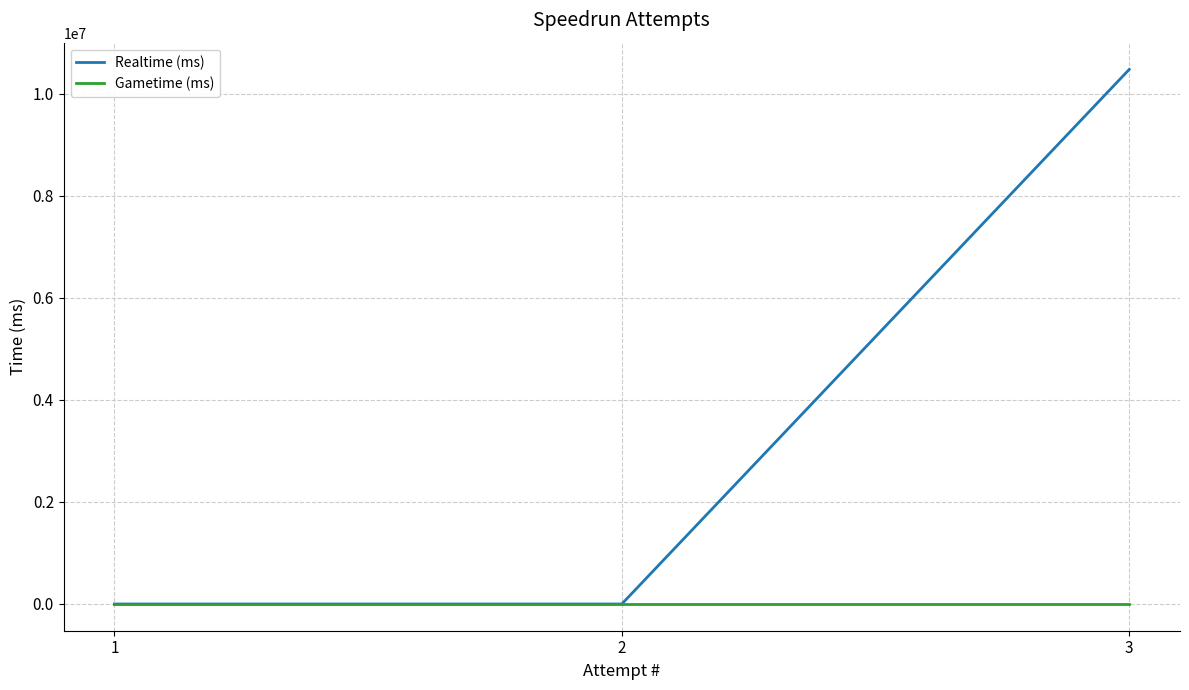

True or false: Gametime (ms) has a value of 0 at 3.

True